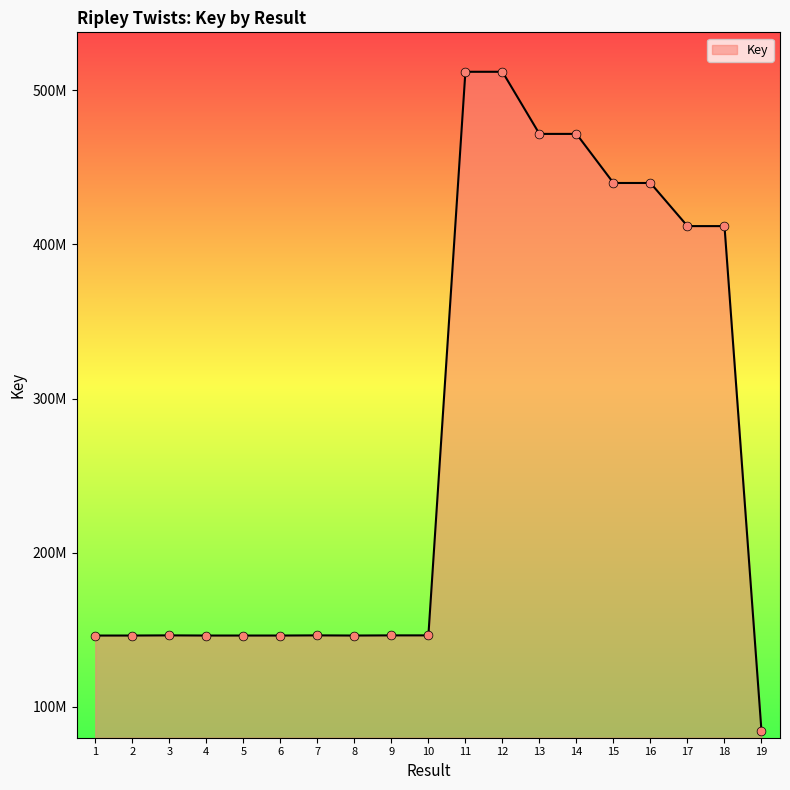

Is this an area chart (filled region under the line)?

Yes